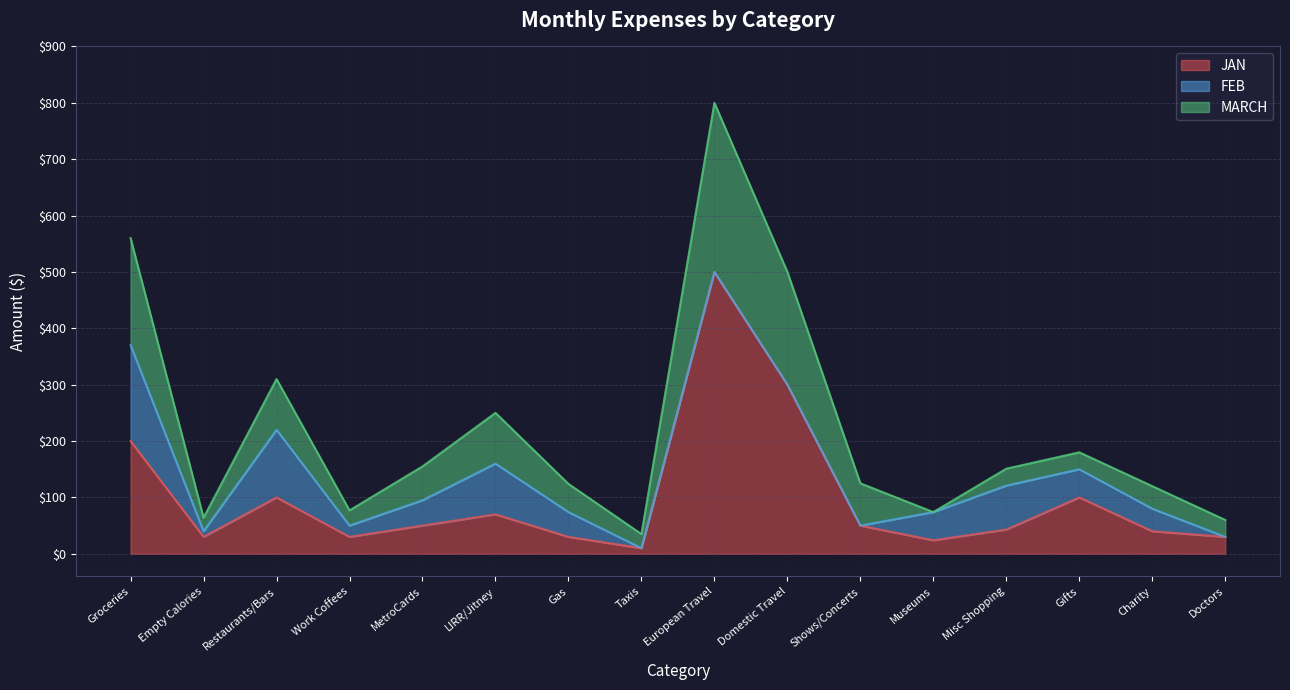

What is the total value across all series at MetroCards?

155